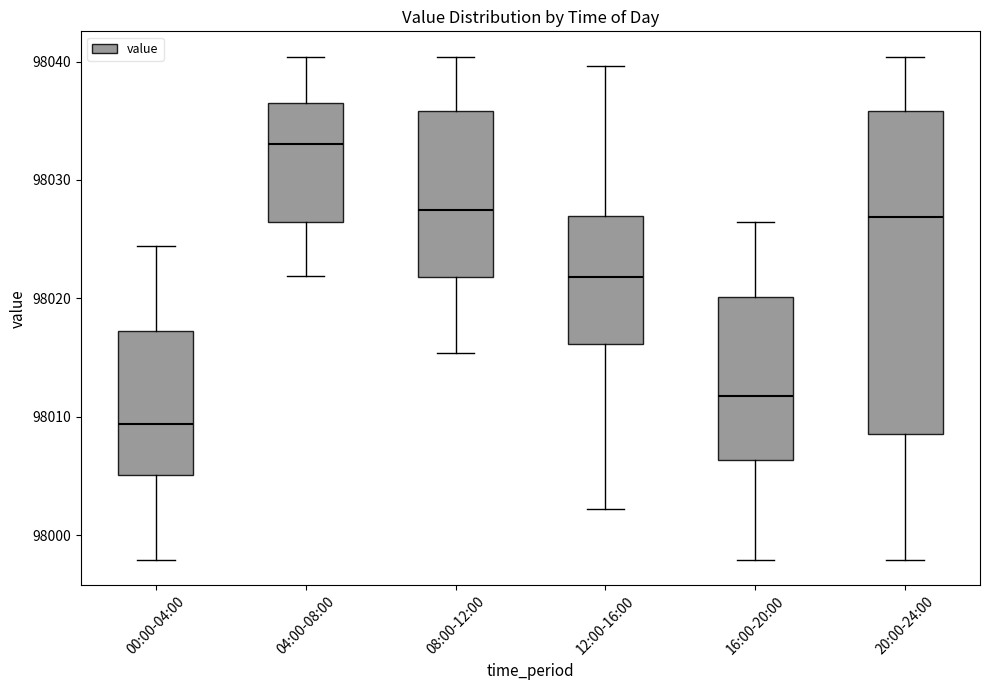

Which box is the tallest, from its lower edge to its upper edge?

20:00-24:00